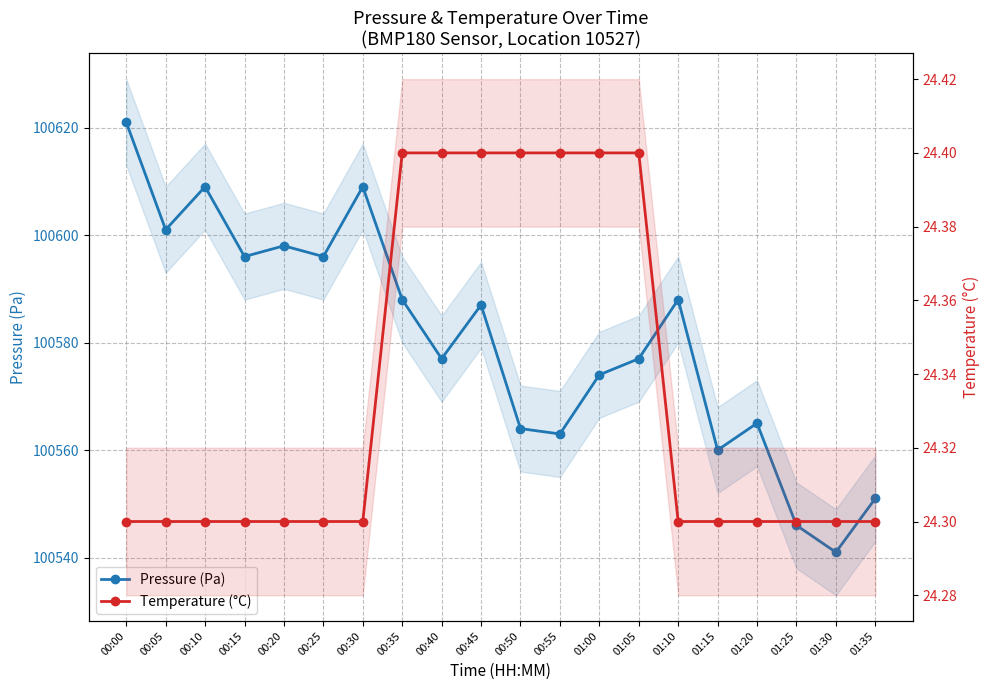

Which series has the largest range (max minus min)?

Pressure (Pa)